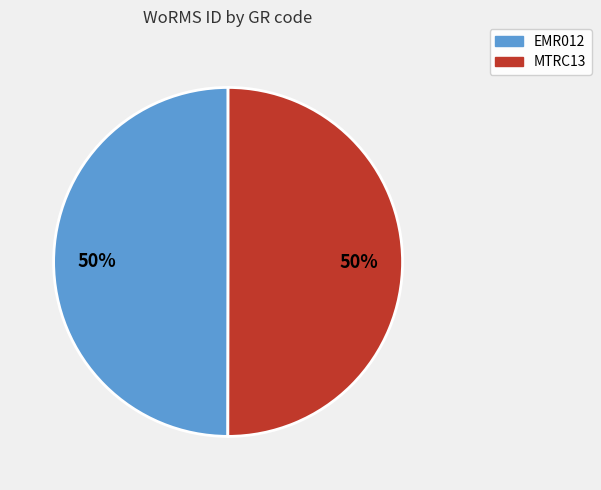

To the nearest percent, what percentage of the pie is MTRC13?

50%